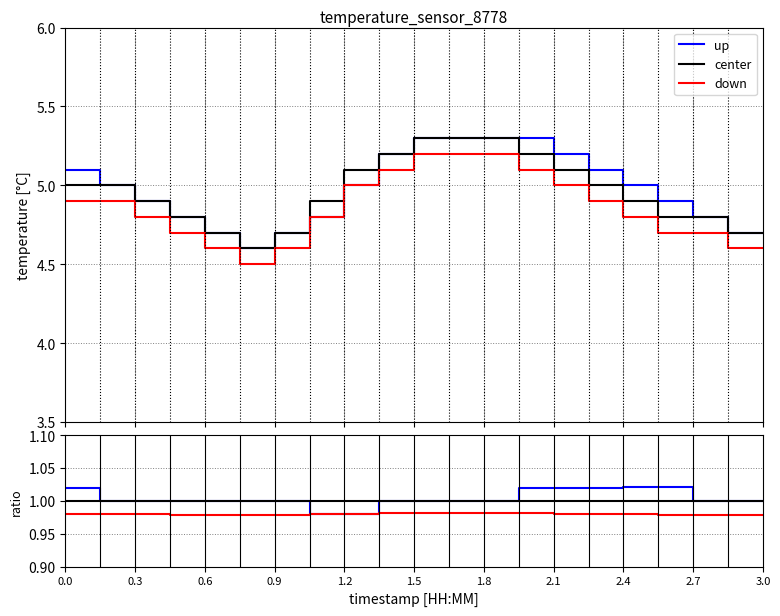

The value of center at 3.0 is 0.5. True or false?

False